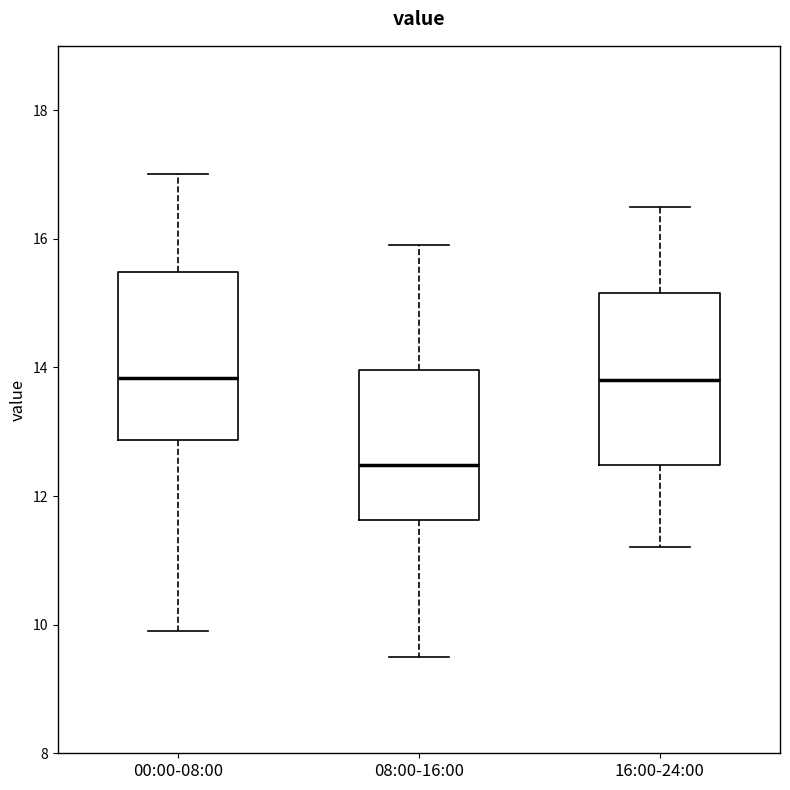

Where does the median line of the box for 00:00-08:00 sit on the y-axis? The values are not printed on the chart, so give them approximately, as read against the axis.

13.8